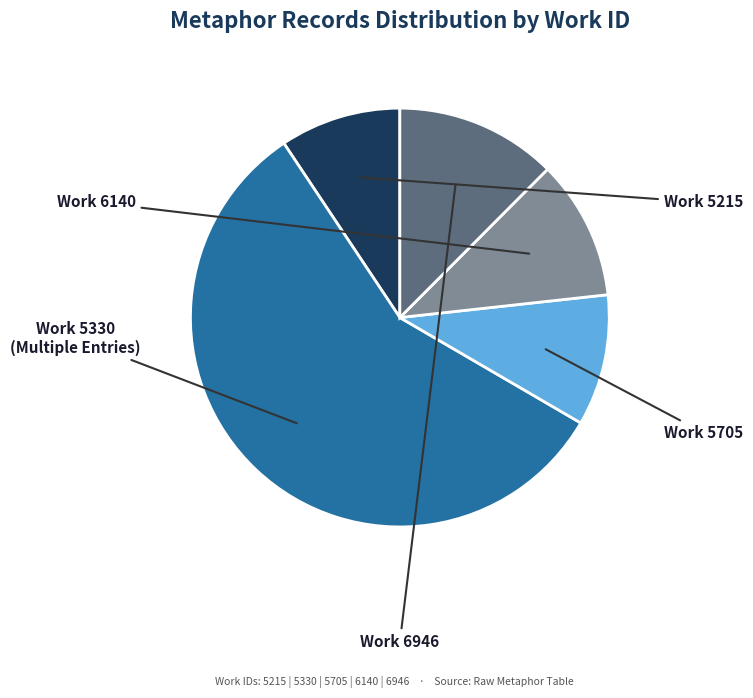

Does any single category account for the majority?

Yes